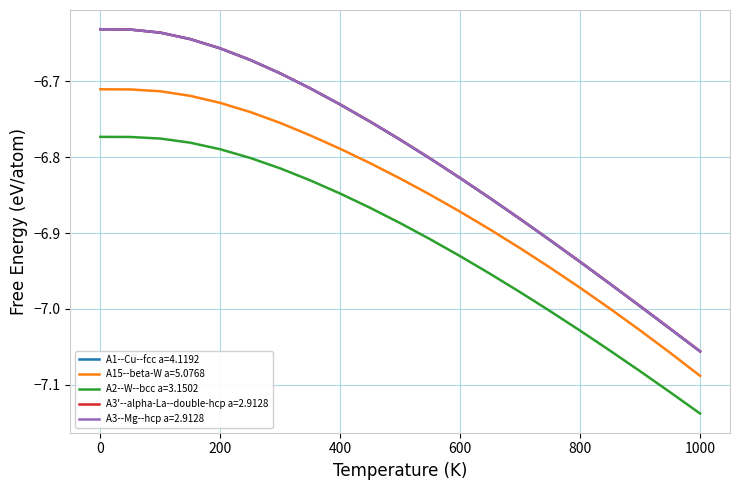

Which series has the widest spread of values?

A1--Cu--fcc a=4.1192